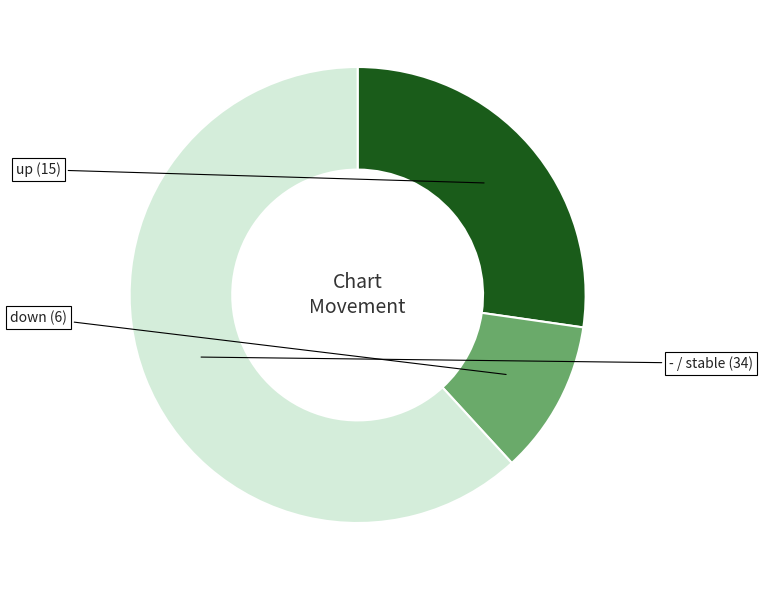

Is there a majority slice in this chart?

Yes